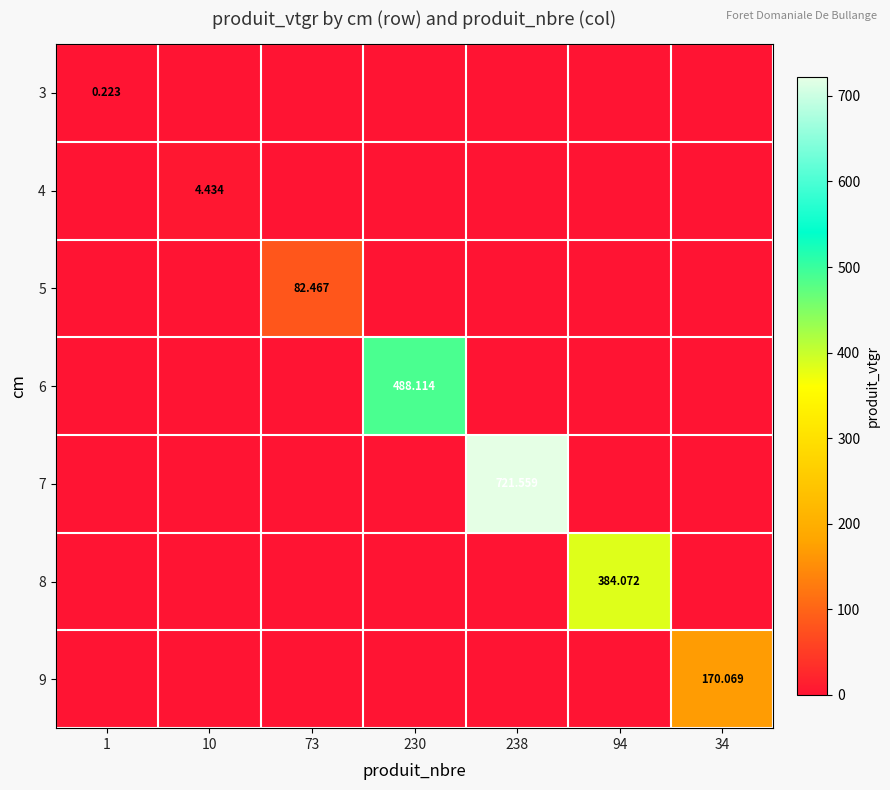

What is the difference between the highest and lowest values at 1?

0.2